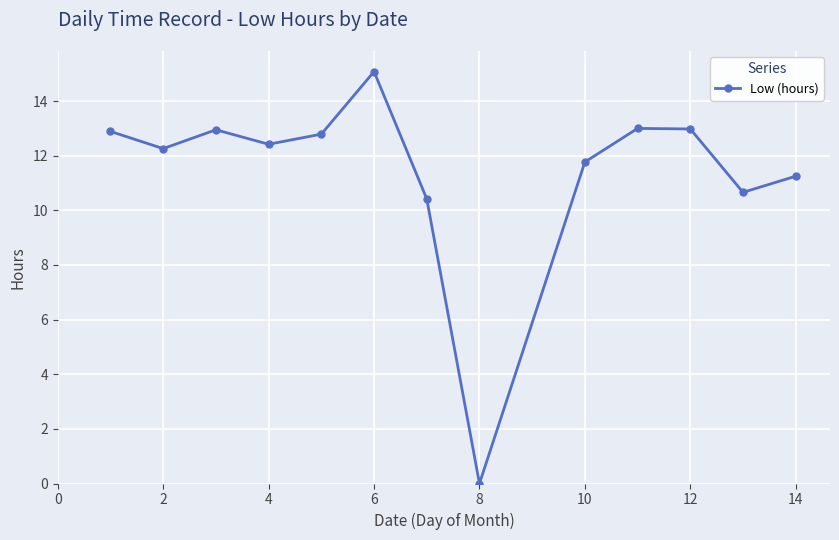

What is the maximum value shown in the chart?

15.1